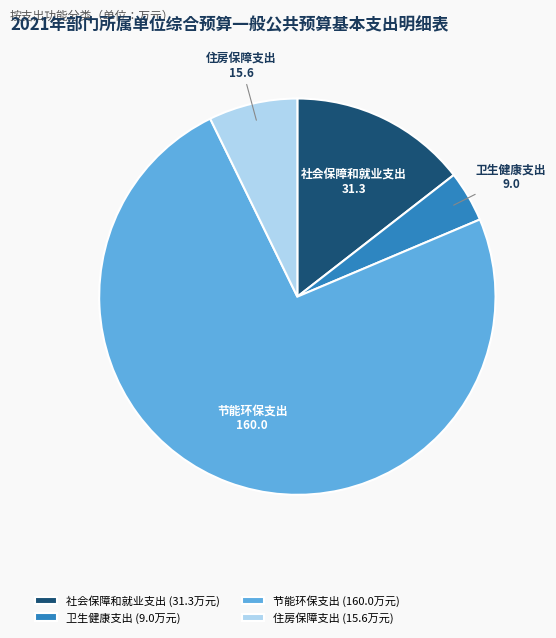

Which category has the smallest portion of the pie?

卫生健康支出